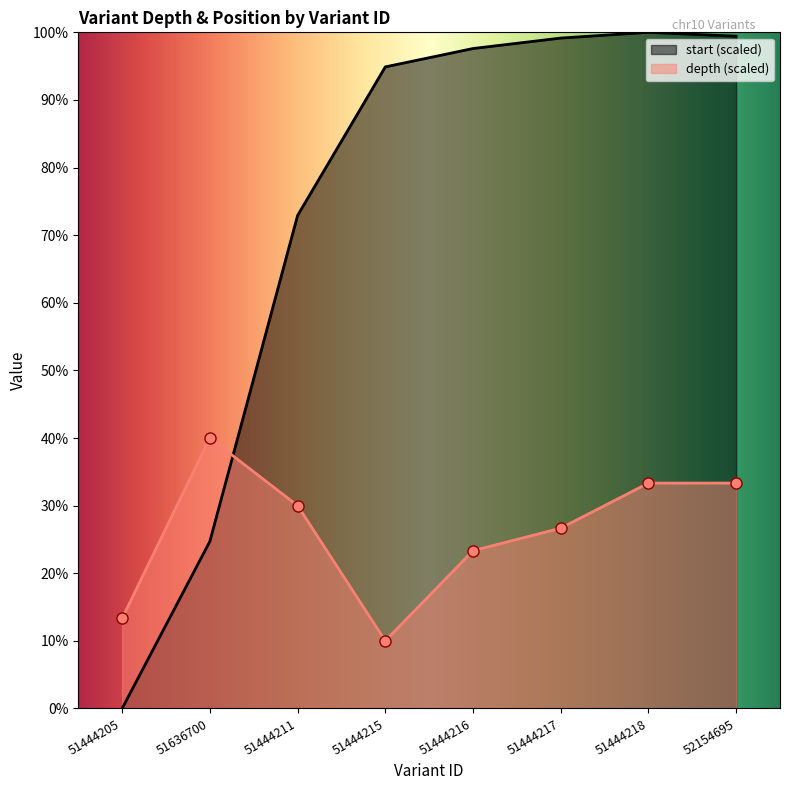

Between which two adjacent categories do start and depth first intersect?

51636700 and 51444211